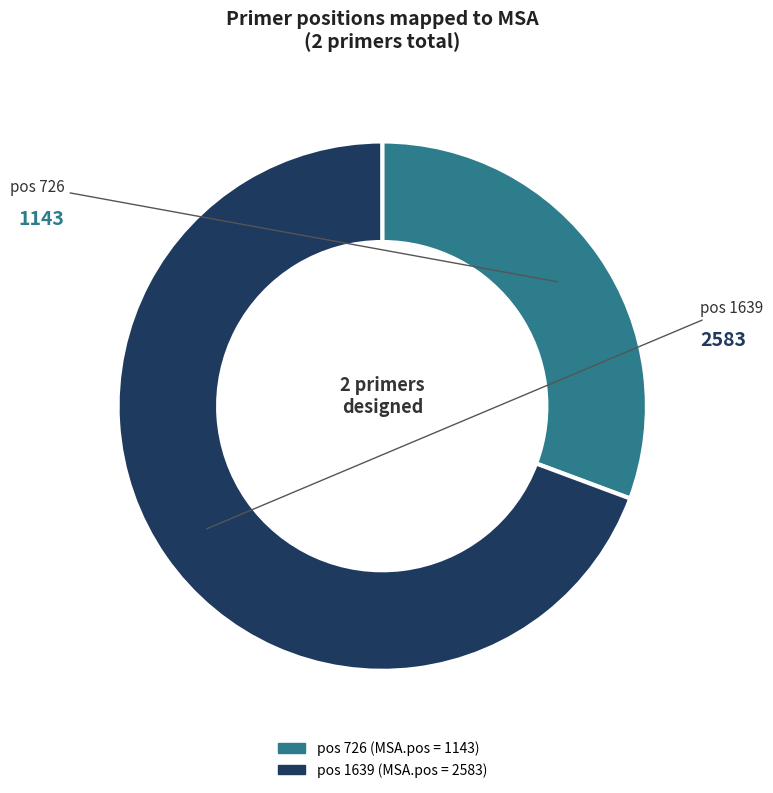

Is there any slice that represents more than half of the pie?

Yes